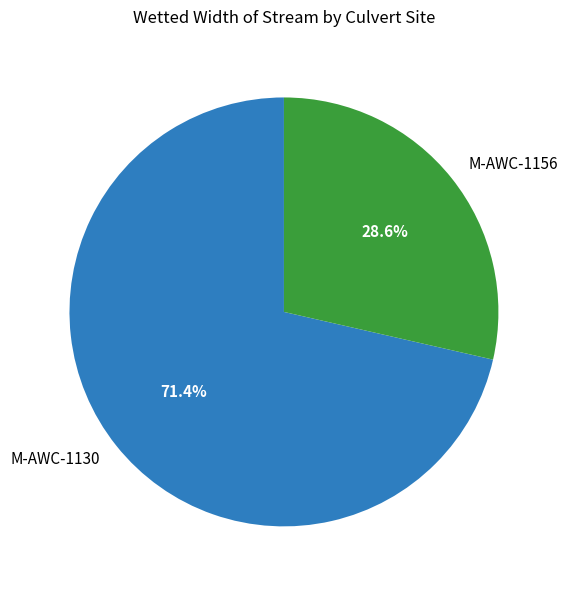

Between M-AWC-1130 and M-AWC-1156, which is larger?

M-AWC-1130